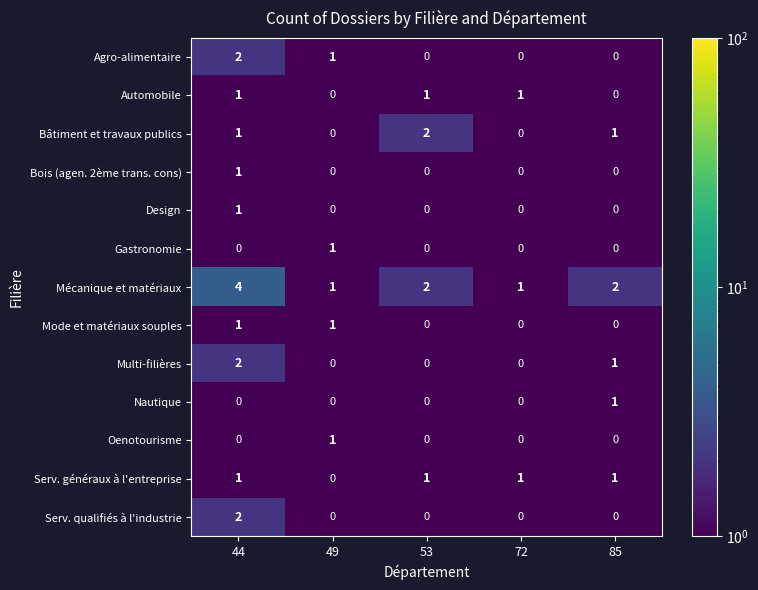

What is the difference between the highest and lowest values at 49?

1